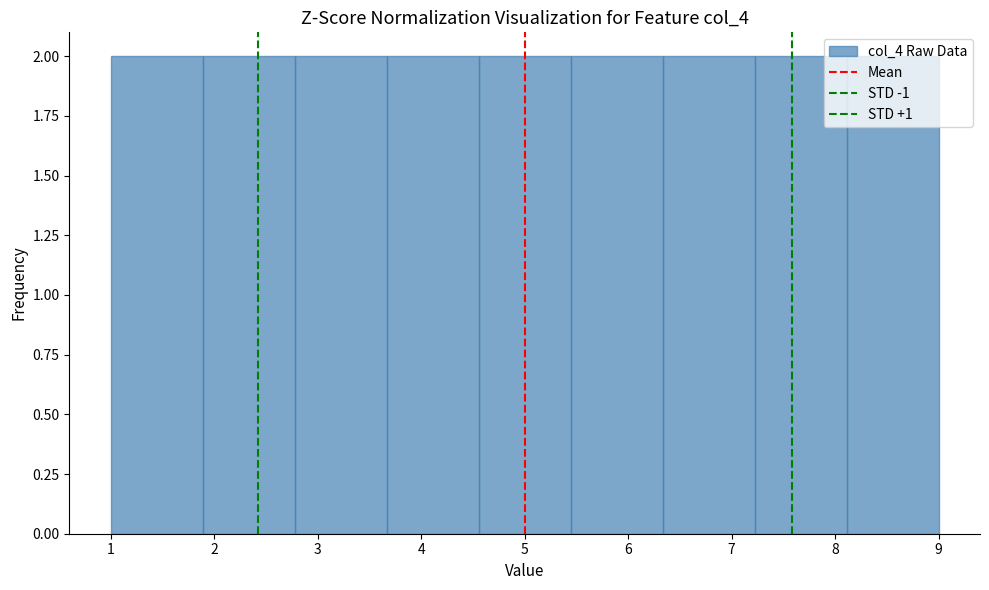

Reading left to right, list every bar in this chart as the range it spans on the x-axis followed by its height. Neither the bar edges nor the heights are printed on the chart, so give them approximately, as read against the axes.

1.0 to 1.9: 2
1.9 to 2.8: 2
2.8 to 3.7: 2
3.7 to 4.6: 2
4.6 to 5.4: 2
5.4 to 6.3: 2
6.3 to 7.2: 2
7.2 to 8.1: 2
8.1 to 9.0: 2